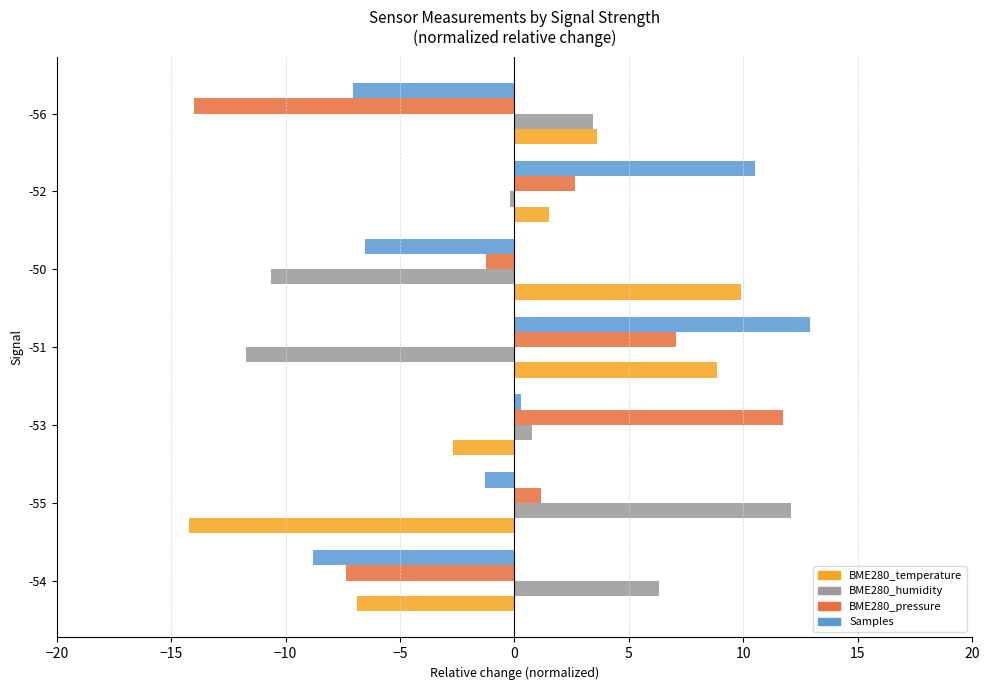

True or false: BME280_pressure has a value of 11.7 at -53.

True